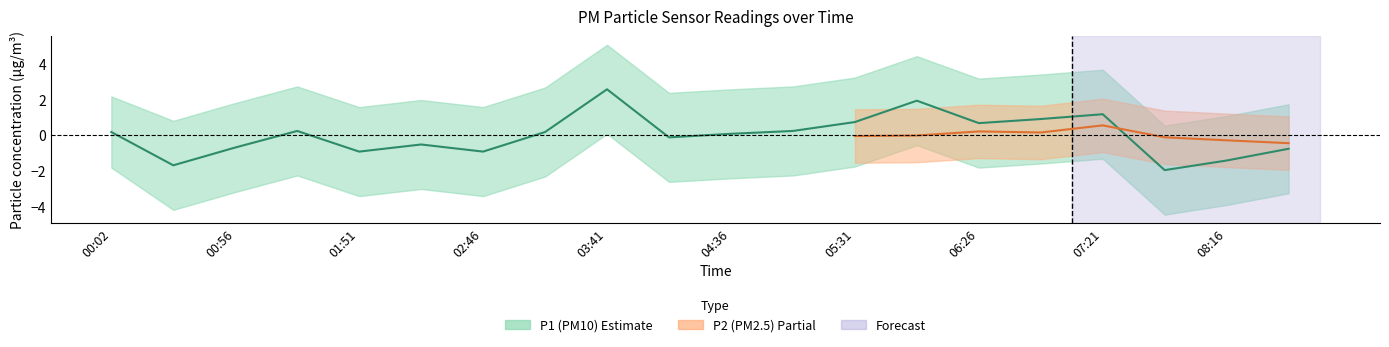

Which has a higher value, 08:43 or 04:36?

04:36